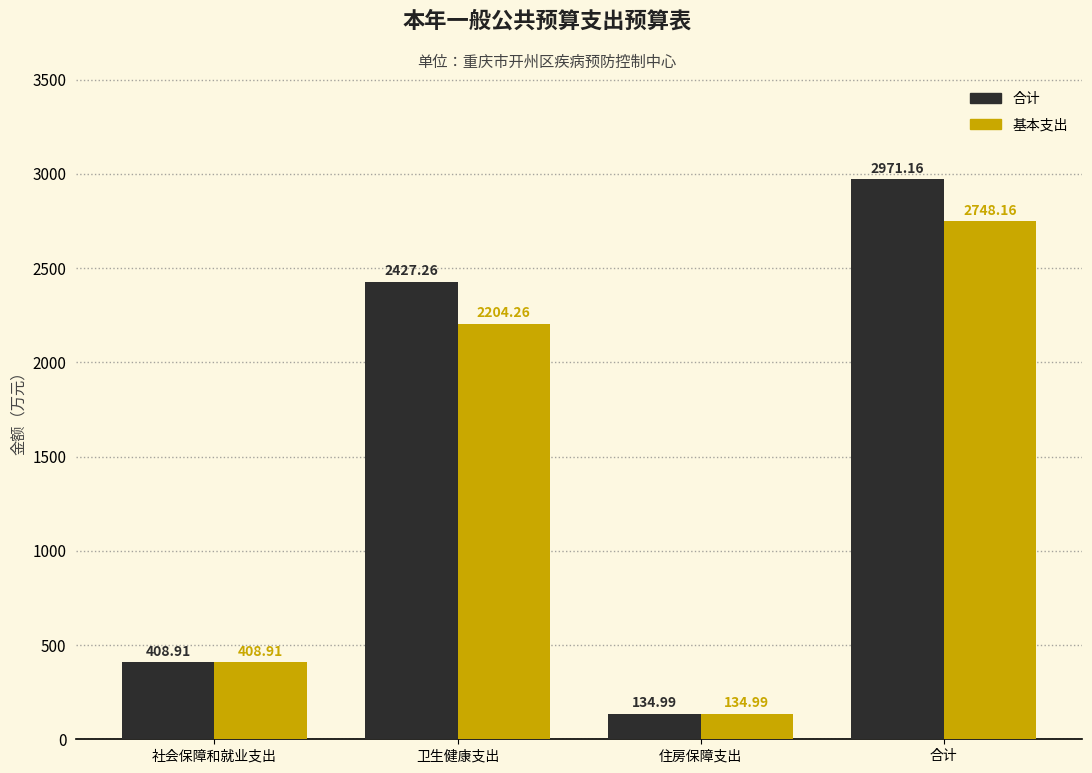

Rank the series at 卫生健康支出 from highest to lowest value.

合计, 基本支出